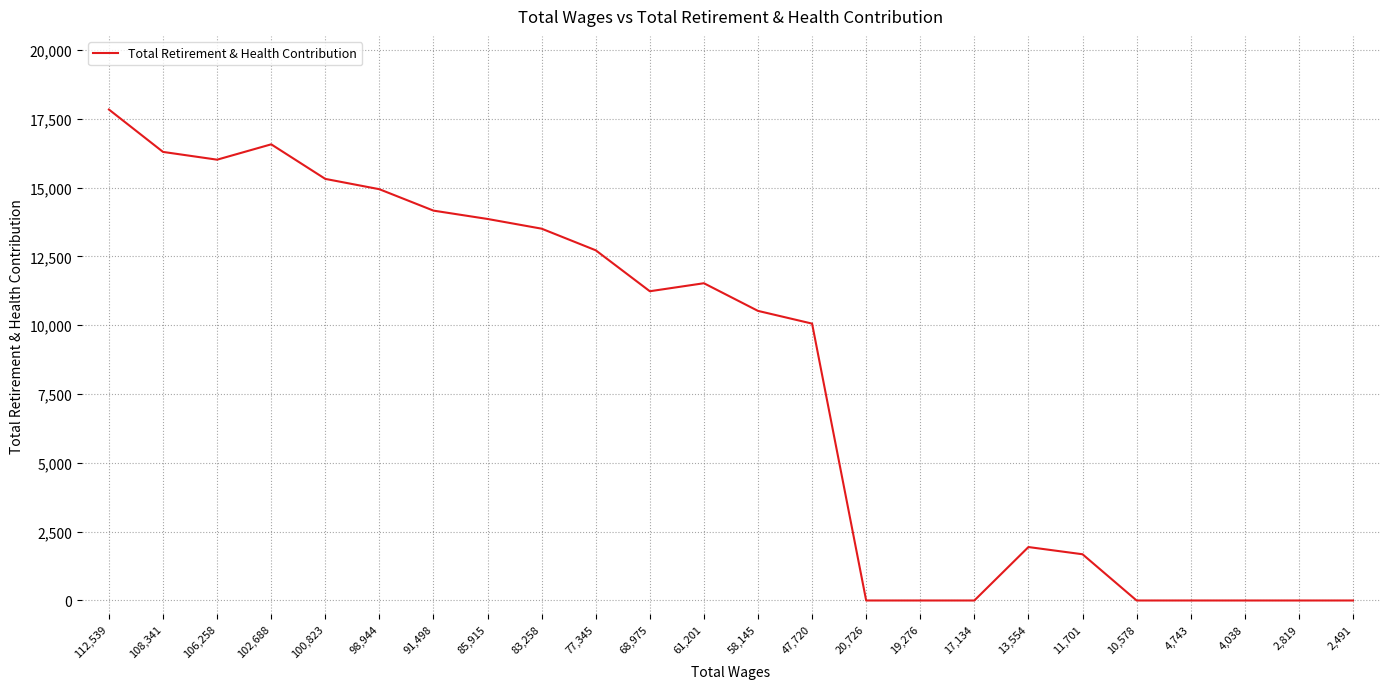

Reading left to right, extract all data points from this chart.

112,539=17838	108,341=16298	106,258=16016	102,688=16574	100,823=15318	98,944=14943	91,498=14165	85,915=13862	83,258=13509	77,345=12724	68,975=11236	61,201=11527	58,145=10522	47,720=10060	20,726=0	19,276=0	17,134=0	13,554=1942	11,701=1680	10,578=0	4,743=0	4,038=0	2,819=0	2,491=0